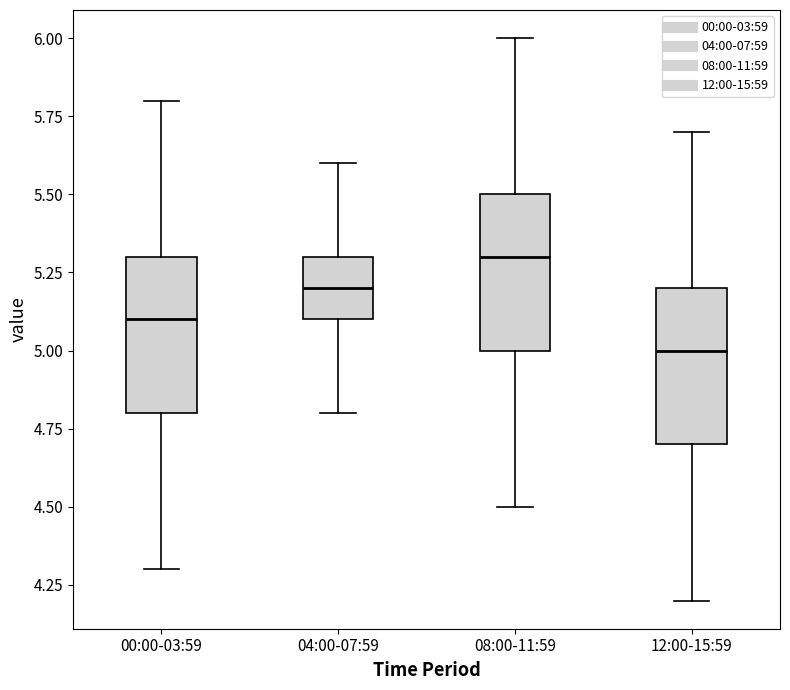

Which box's median line is the highest?

08:00-11:59